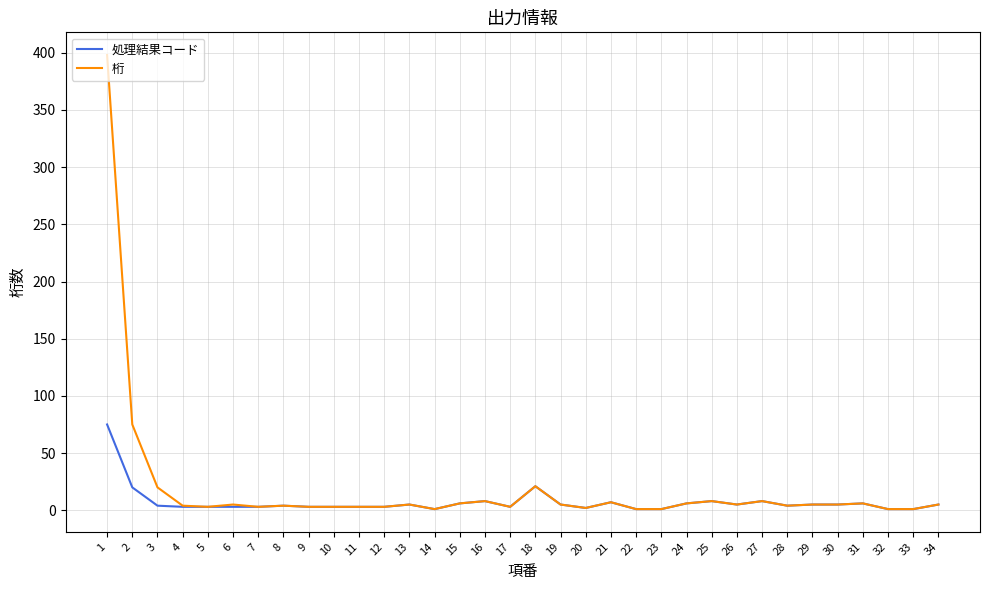

Does the chart display data point markers on the line(s)?

No